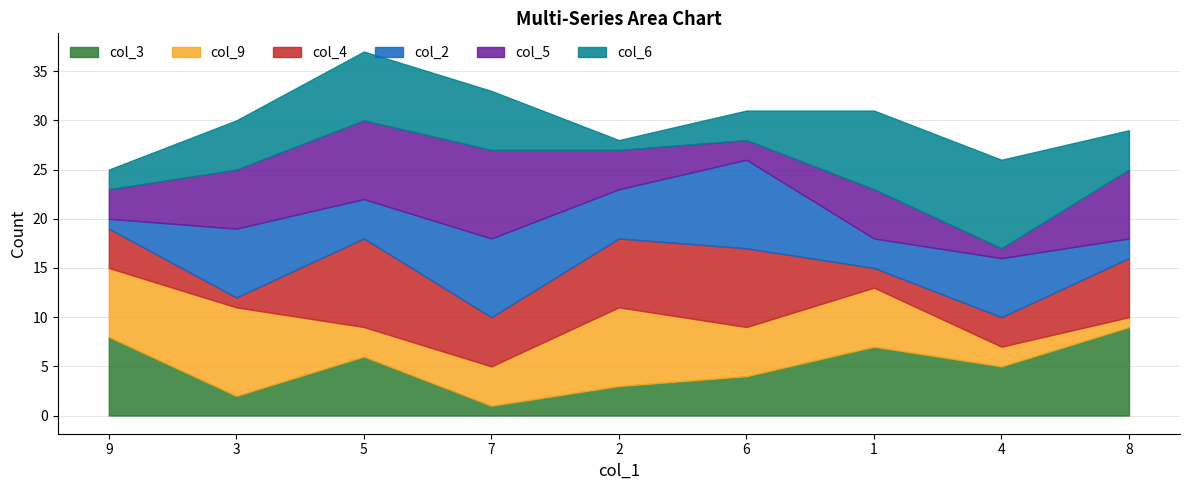

How many lines are shown in the chart?

6